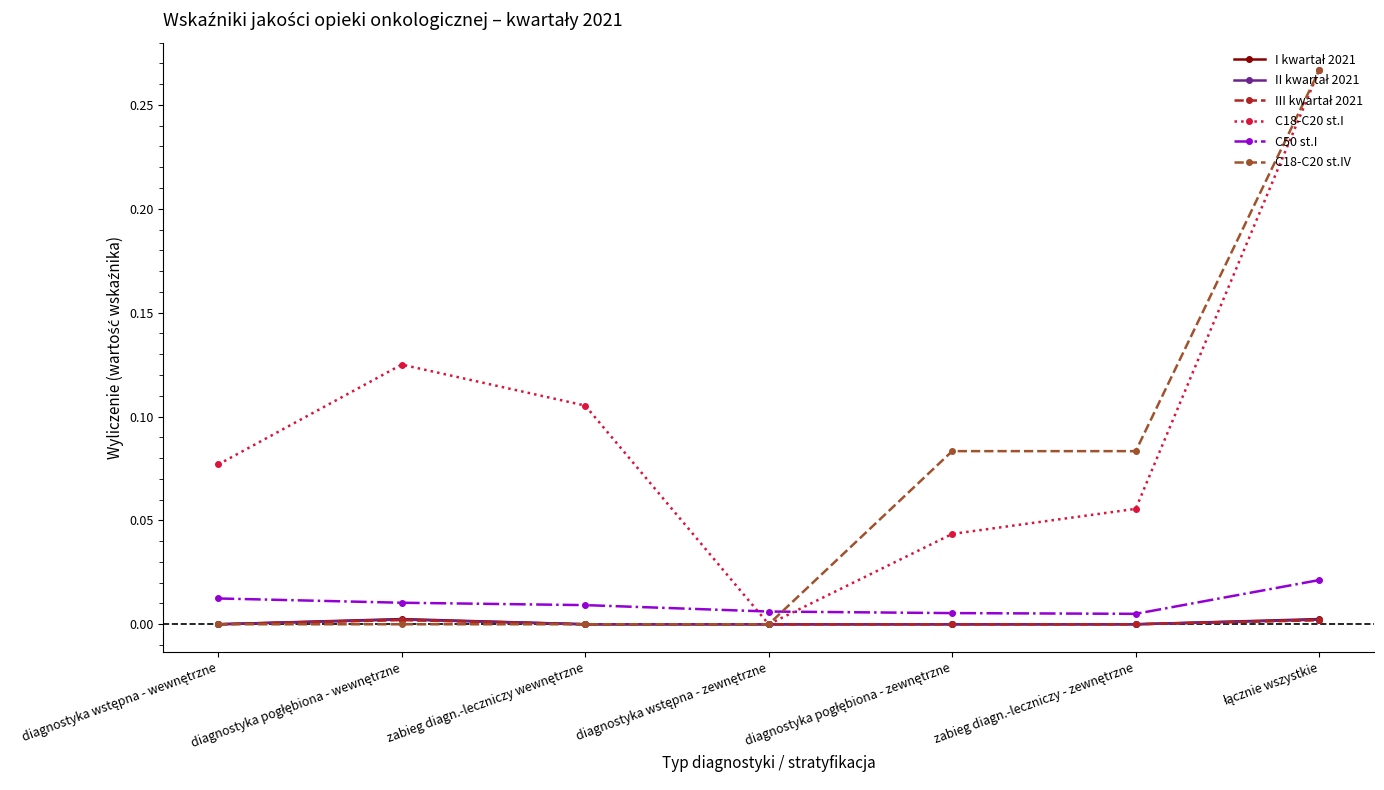

True or false: C18-C20 st.IV has more than 2 interior local peaks.

False